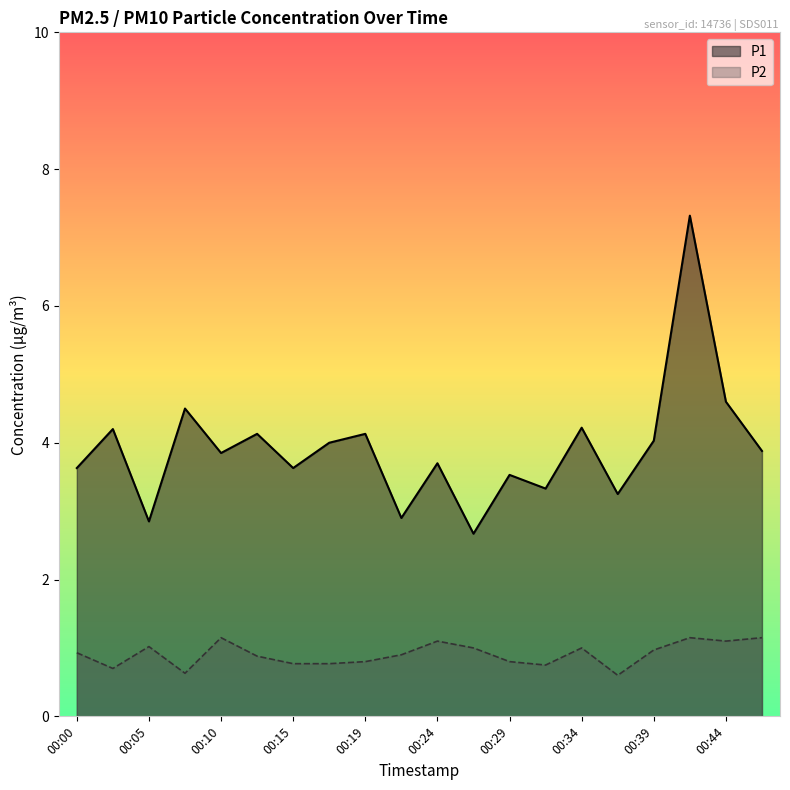

List the series in order of their overall mean, lowest first.

P2, P1